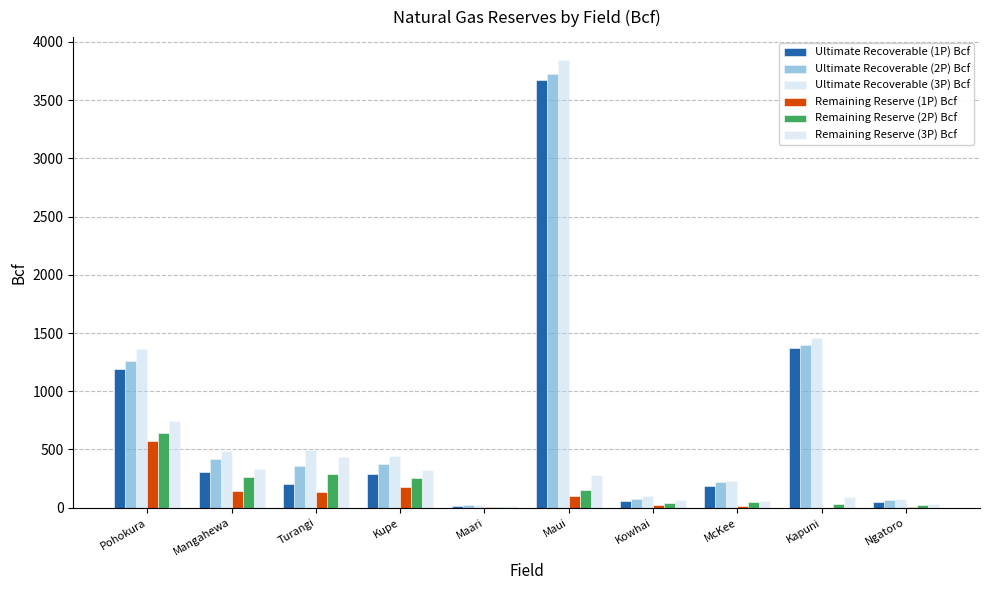

At how many categories does at least one series exceed 2996?

1